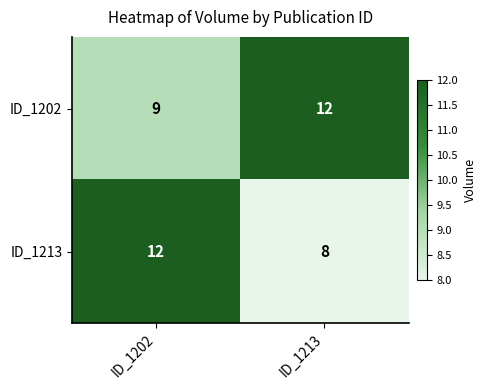

Reading left to right, extract all data points from this chart.

ID_1202: ID_1202=9	ID_1213=12
ID_1213: ID_1202=12	ID_1213=8